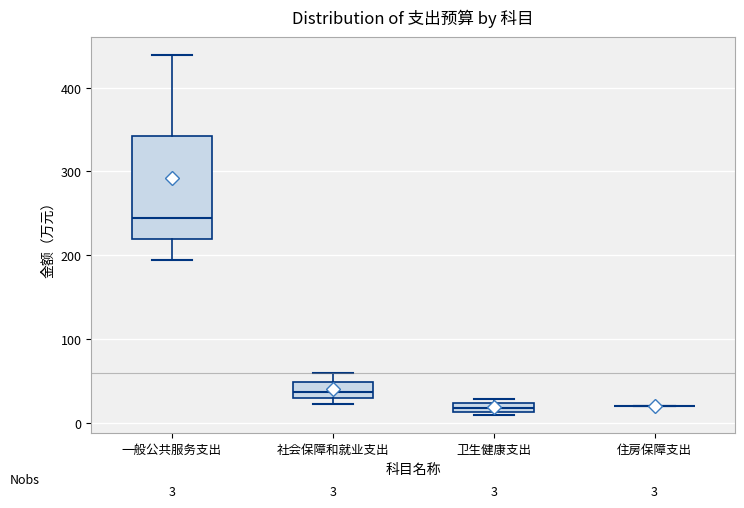

Which box is the tallest, from its lower edge to its upper edge?

一般公共服务支出